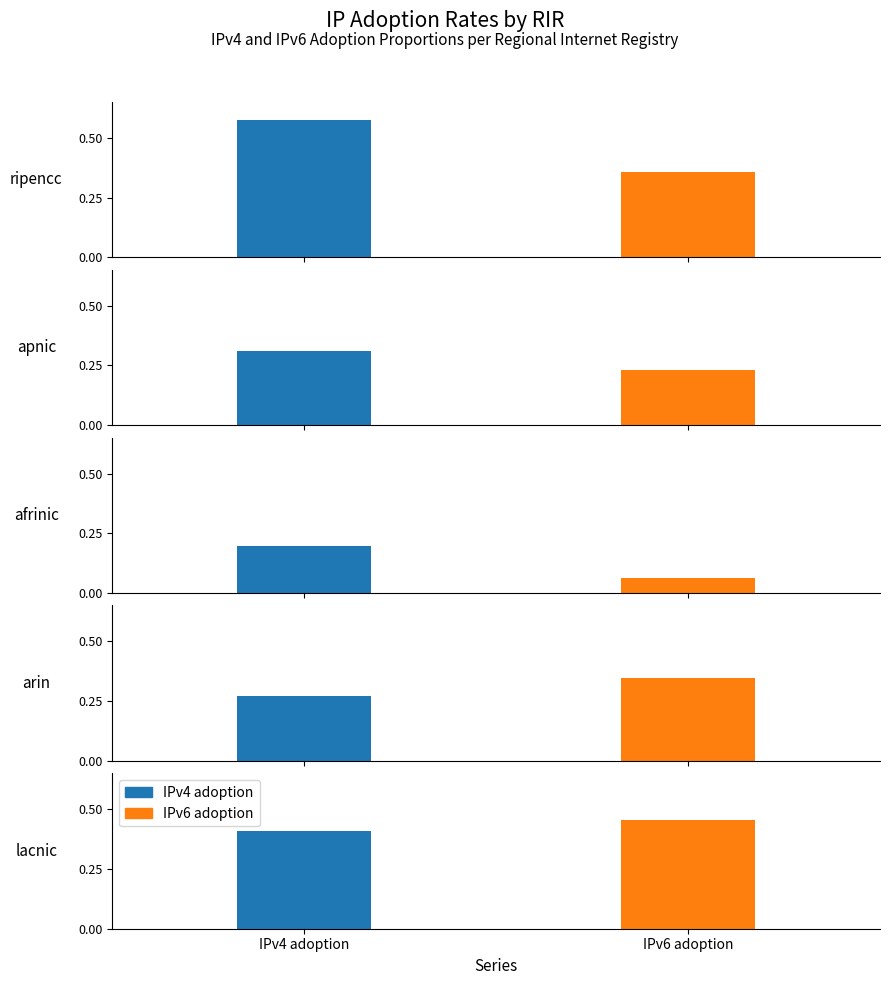

At which category does the chart reach its peak across all series?

ripencc